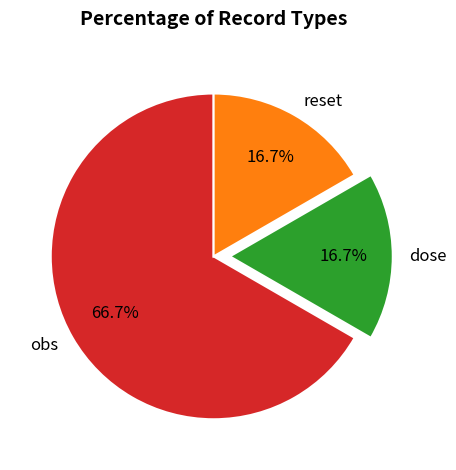

What is the largest slice in the pie chart?

obs